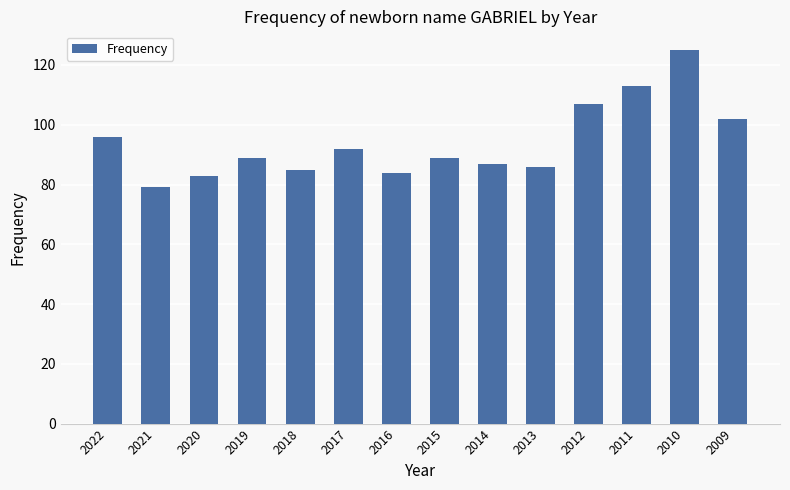

What is the value of the 4th bar from the left?

89